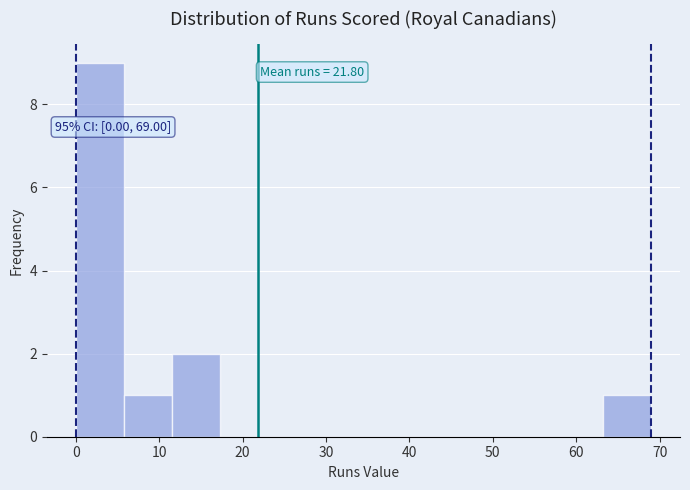

Over which range of the x-axis is the bar tallest?

0 to 6